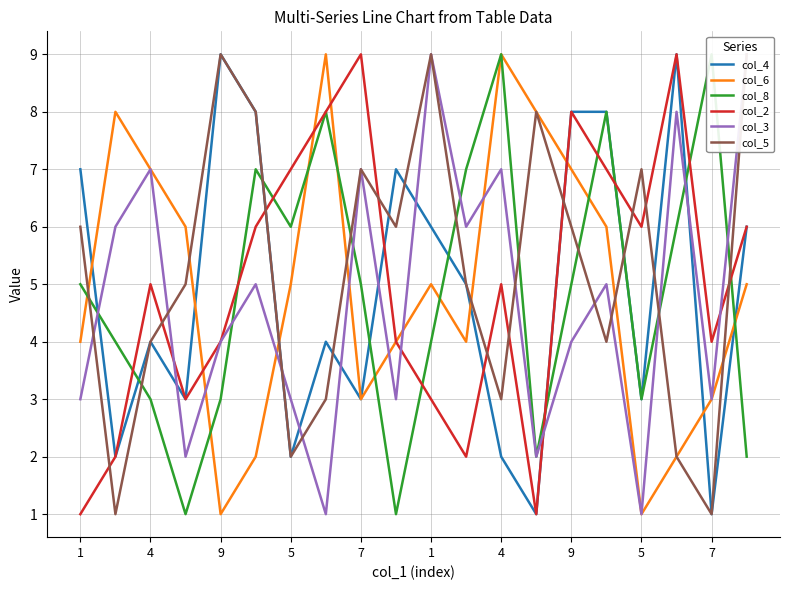

Reading left to right, transcribe all the data shown in this chart.

col_4: 7	2	4	3	9	8	2	4	3	7	6	5	2	1	8	8	3	9	1	6
col_6: 4	8	7	6	1	2	5	9	3	4	5	4	9	8	7	6	1	2	3	5
col_8: 5	4	3	1	3	7	6	8	5	1	4	7	9	2	5	8	3	6	9	2
col_2: 1	2	5	3	4	6	7	8	9	4	3	2	5	1	8	7	6	9	4	6
col_3: 3	6	7	2	4	5	3	1	7	3	9	6	7	2	4	5	1	8	3	9
col_5: 6	1	4	5	9	8	2	3	7	6	9	5	3	8	6	4	7	2	1	9